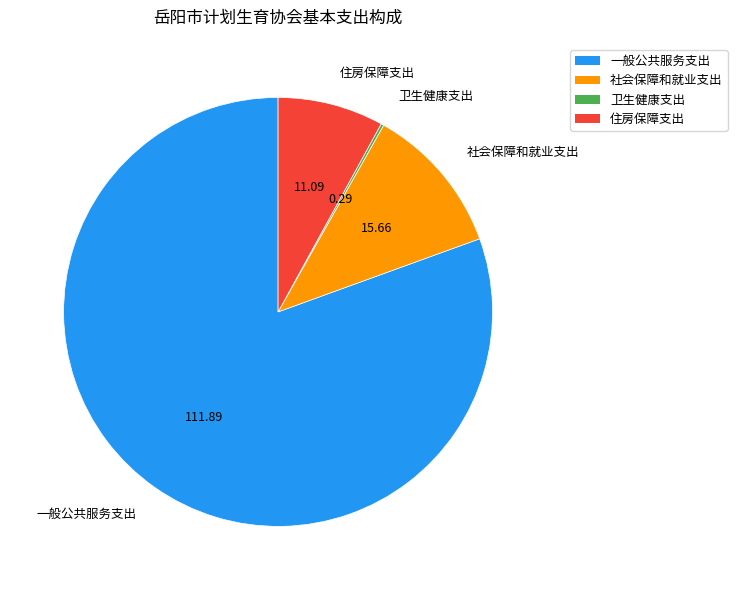

Which has a higher value, 住房保障支出 or 一般公共服务支出?

一般公共服务支出